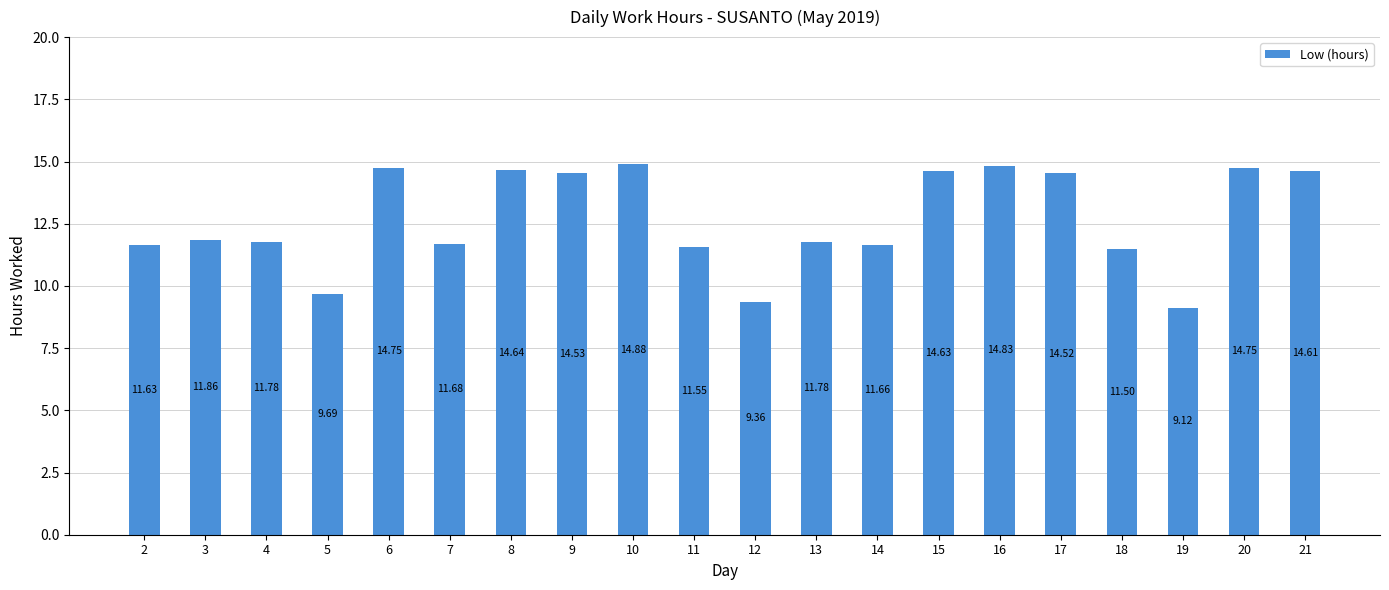

What is the approximate value at 12?

9.4